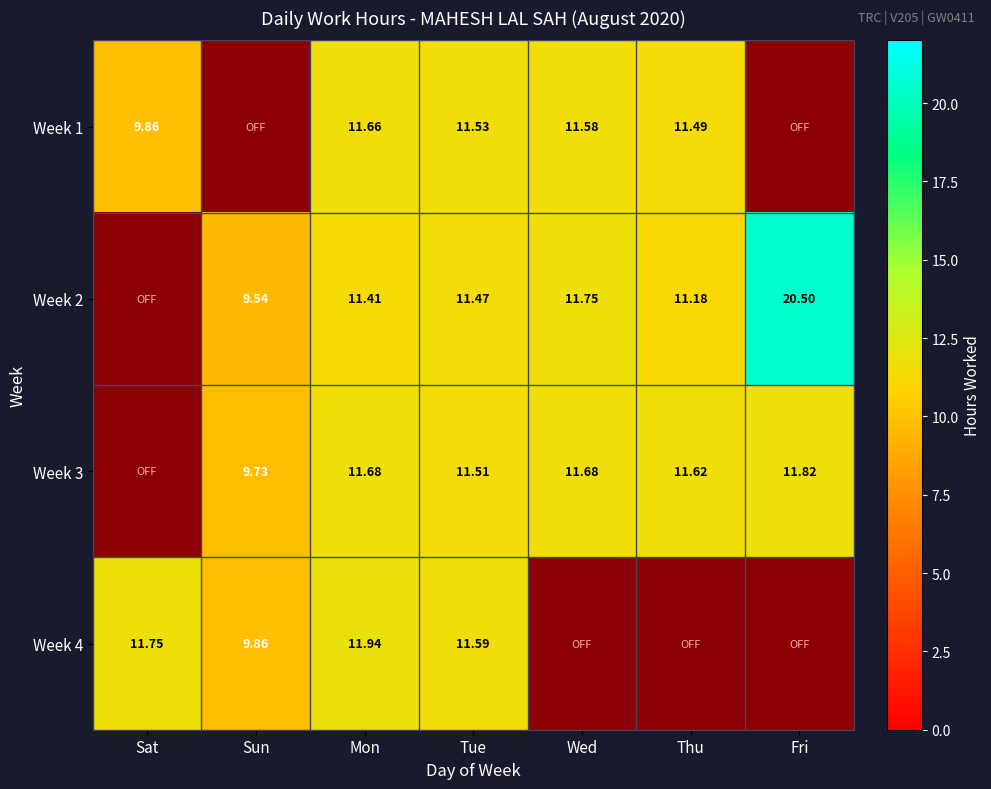

The value of Week 3 at Wed is 11.7. True or false?

True